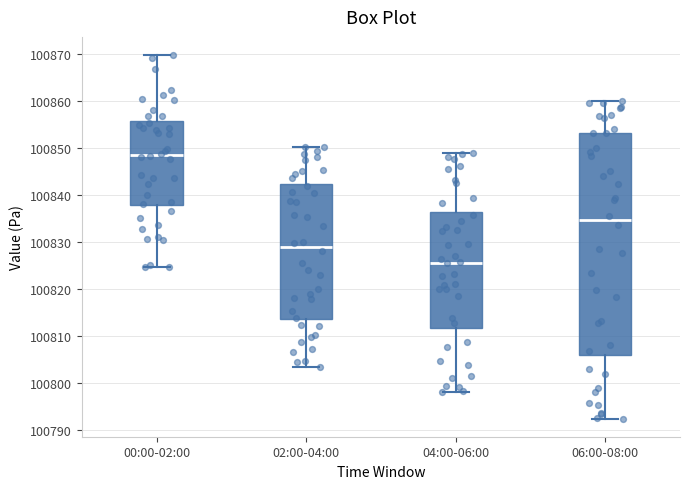

Where does the upper whisker of the box for 00:00-02:00 end on the y-axis? The values are not printed on the chart, so give them approximately, as read against the axis.

100870